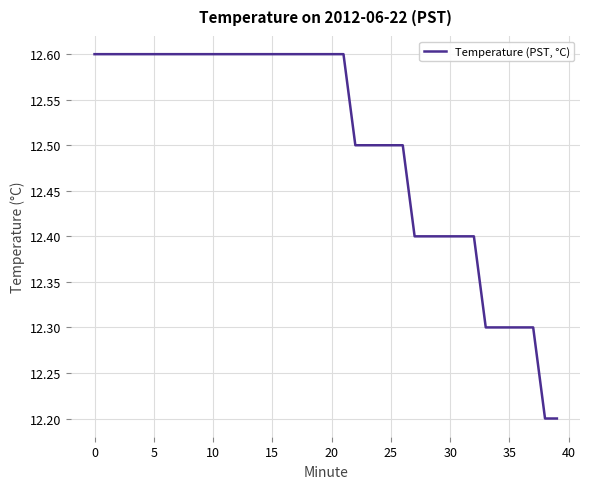

What is the difference between the second highest and minimum values?

0.4